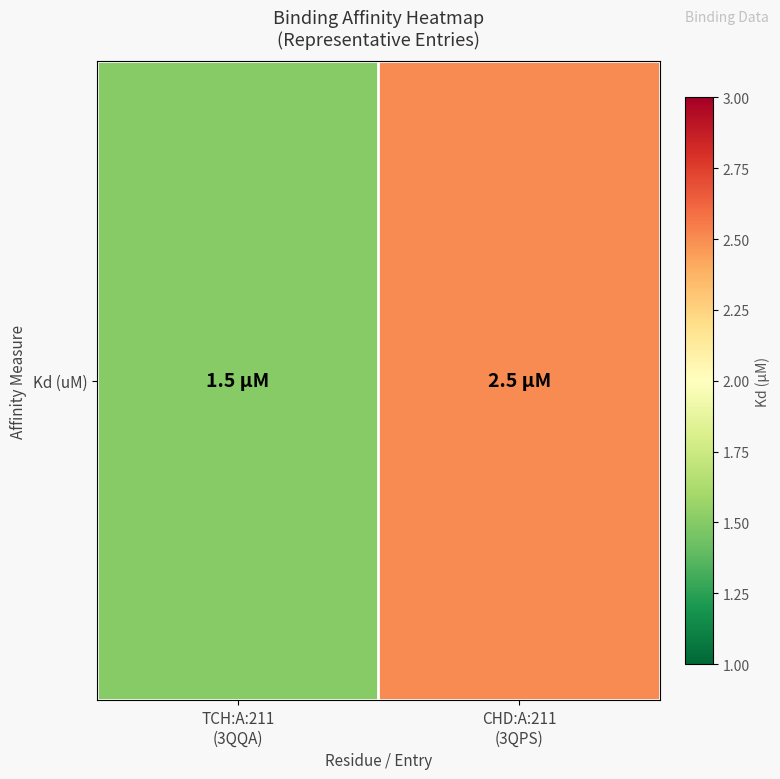

What is the change in value from TCH:A:211
(3QQA) to CHD:A:211
(3QPS)?

+1.0